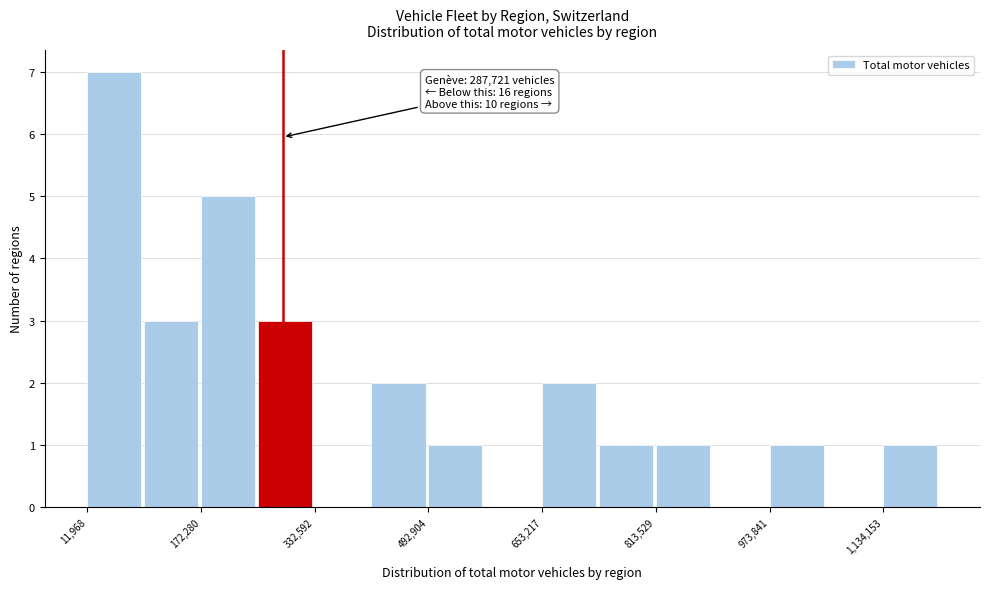

Over which range of the x-axis is the bar tallest?

20000 to 100000